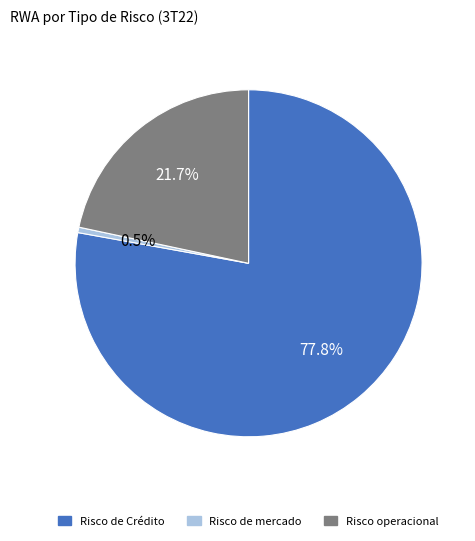

To the nearest percent, what portion does Risco de Crédito represent?

78%